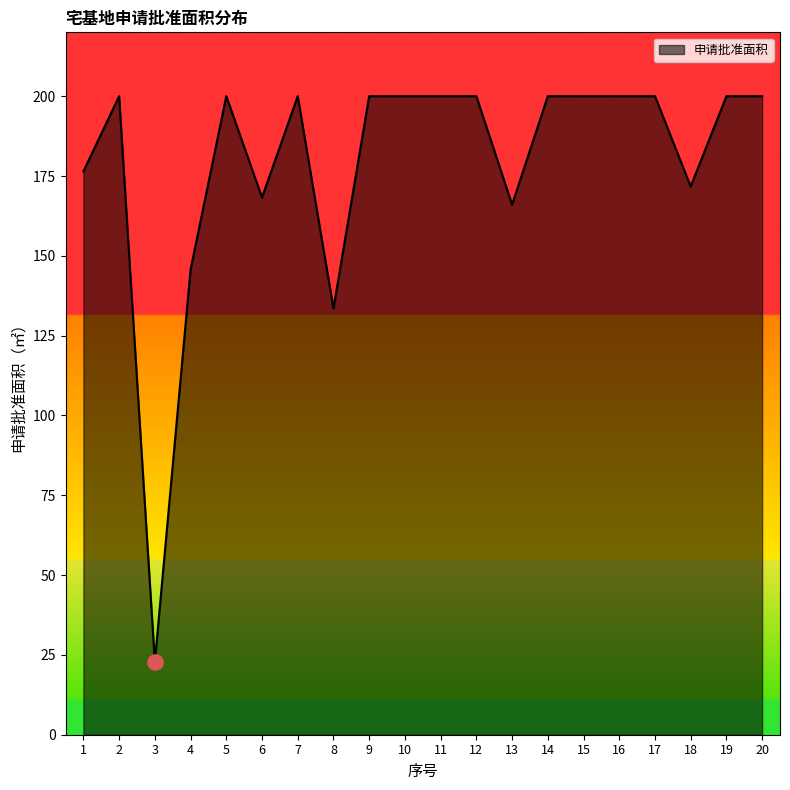

What is the change in value from 8 to 14?

+66.5